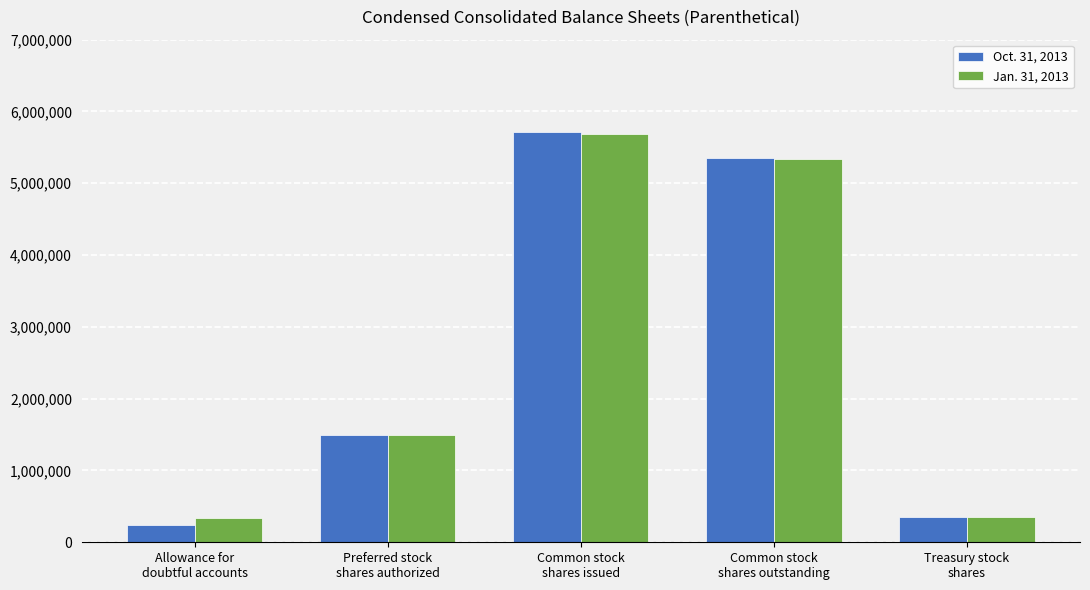

Count the number of data series in this chart.

2